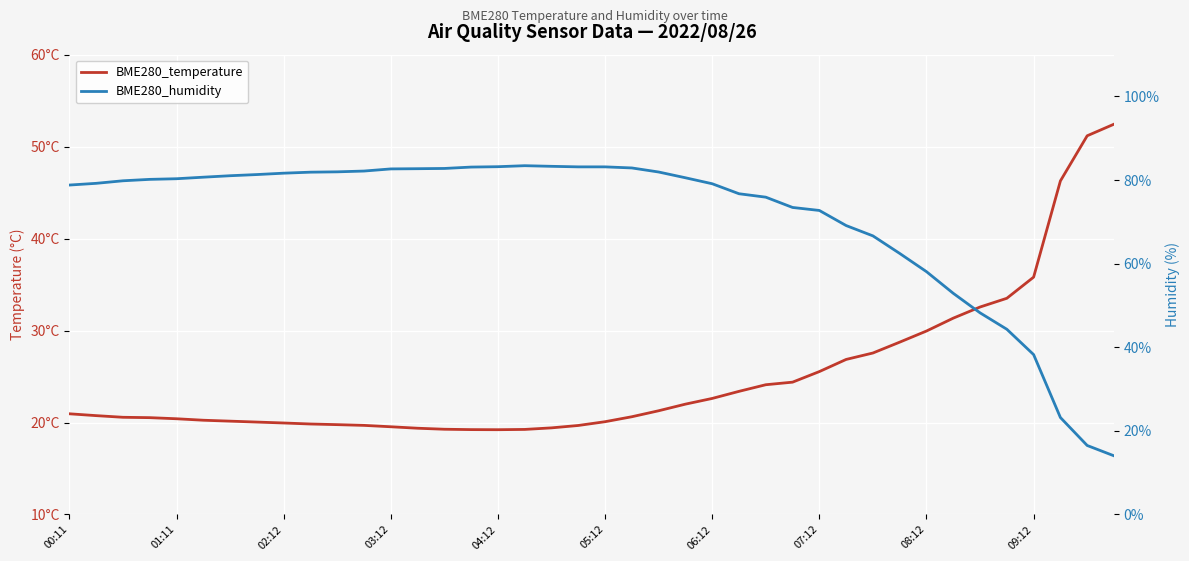

Is it true that BME280_humidity equals 53.9 at 05:12?

False